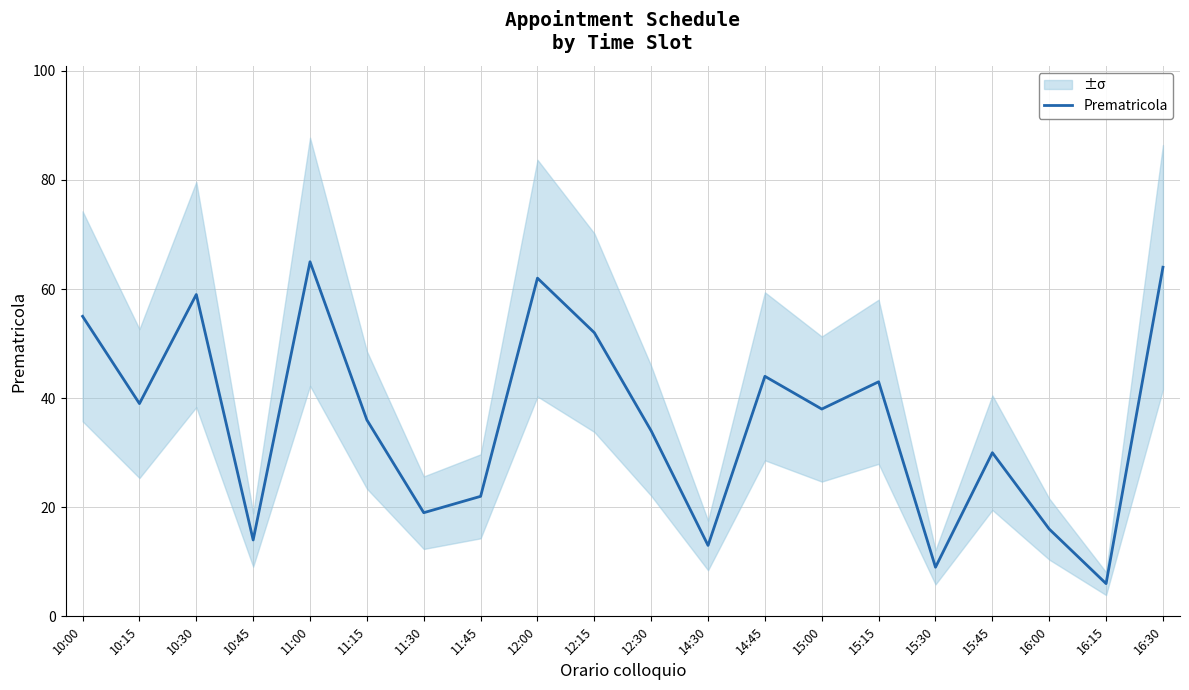

What is the label of the 6th point from the left?

11:15